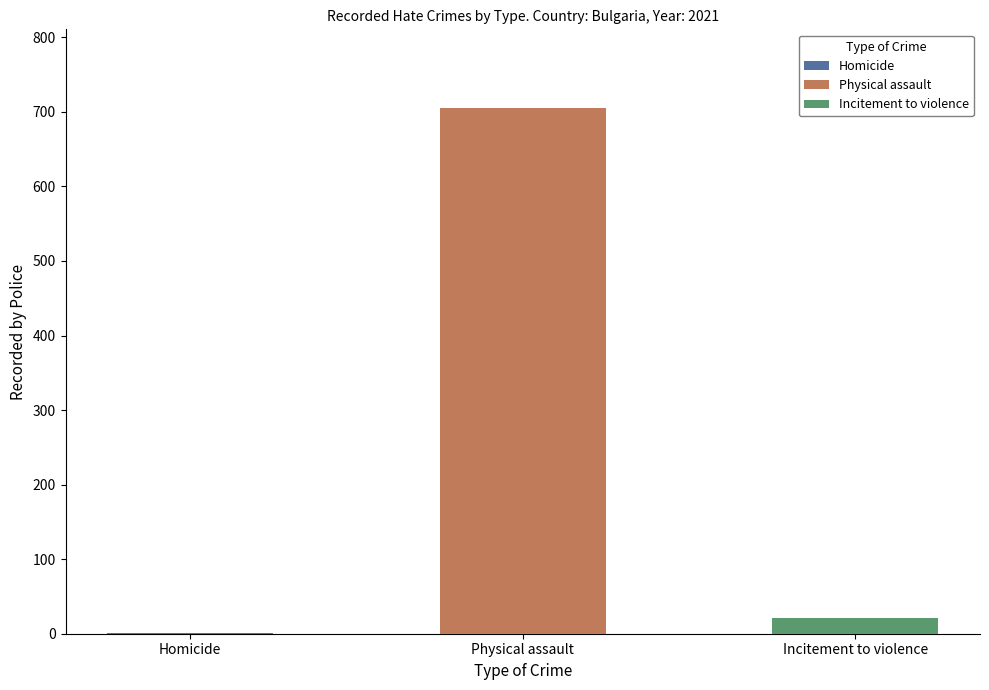

What is the average value?

242